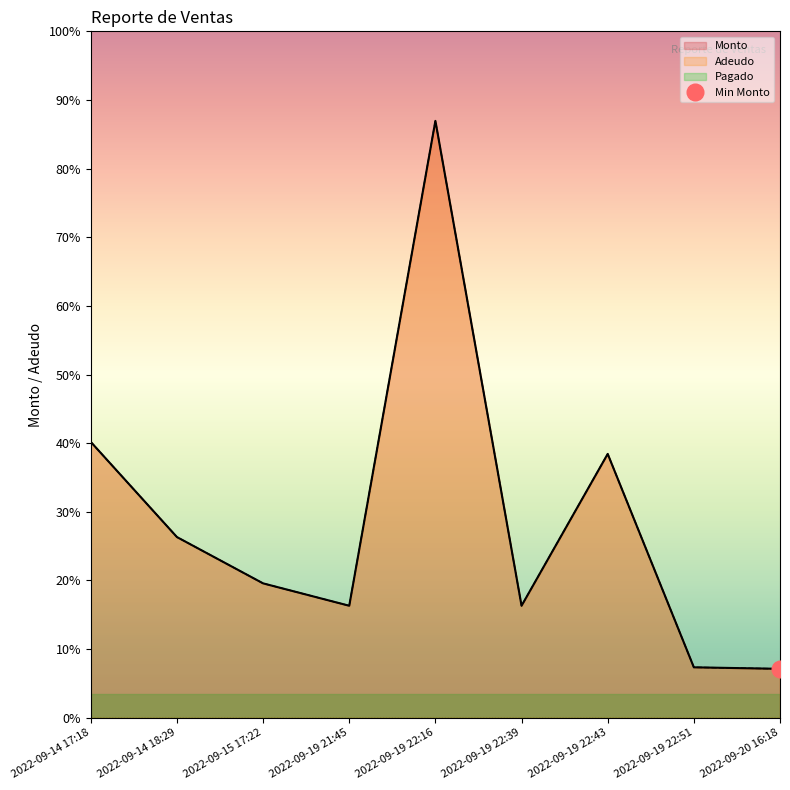

Reading right to left, extract all data points from this chart.

Monto: 2022-09-20 16:18=960	2022-09-19 22:51=990	2022-09-19 22:43=5184	2022-09-19 22:39=2200	2022-09-19 22:16=11730	2022-09-19 21:45=2200	2022-09-15 17:22=2640	2022-09-14 18:29=3550	2022-09-14 17:18=5420
Adeudo: 2022-09-20 16:18=960	2022-09-19 22:51=990	2022-09-19 22:43=5184	2022-09-19 22:39=2200	2022-09-19 22:16=11730	2022-09-19 21:45=2200	2022-09-15 17:22=2640	2022-09-14 18:29=3550	2022-09-14 17:18=5420